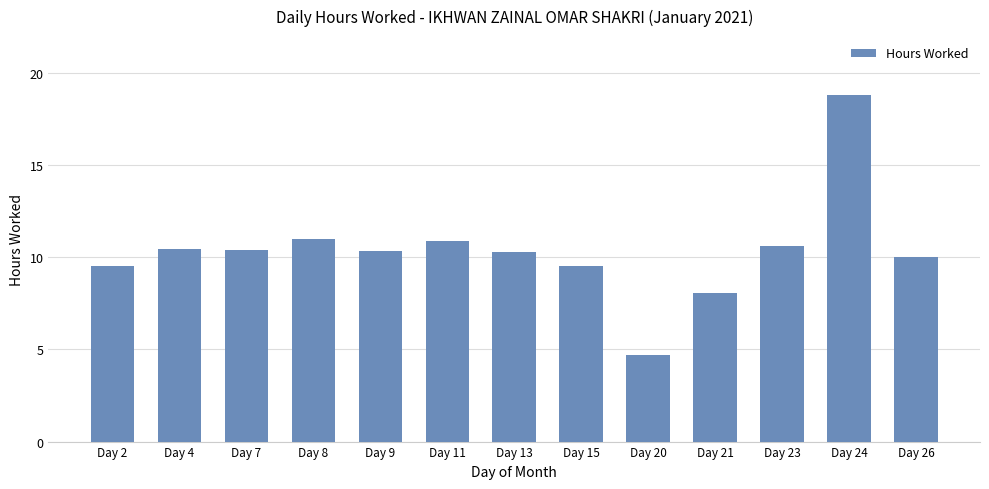

What is the smallest value displayed?

4.7